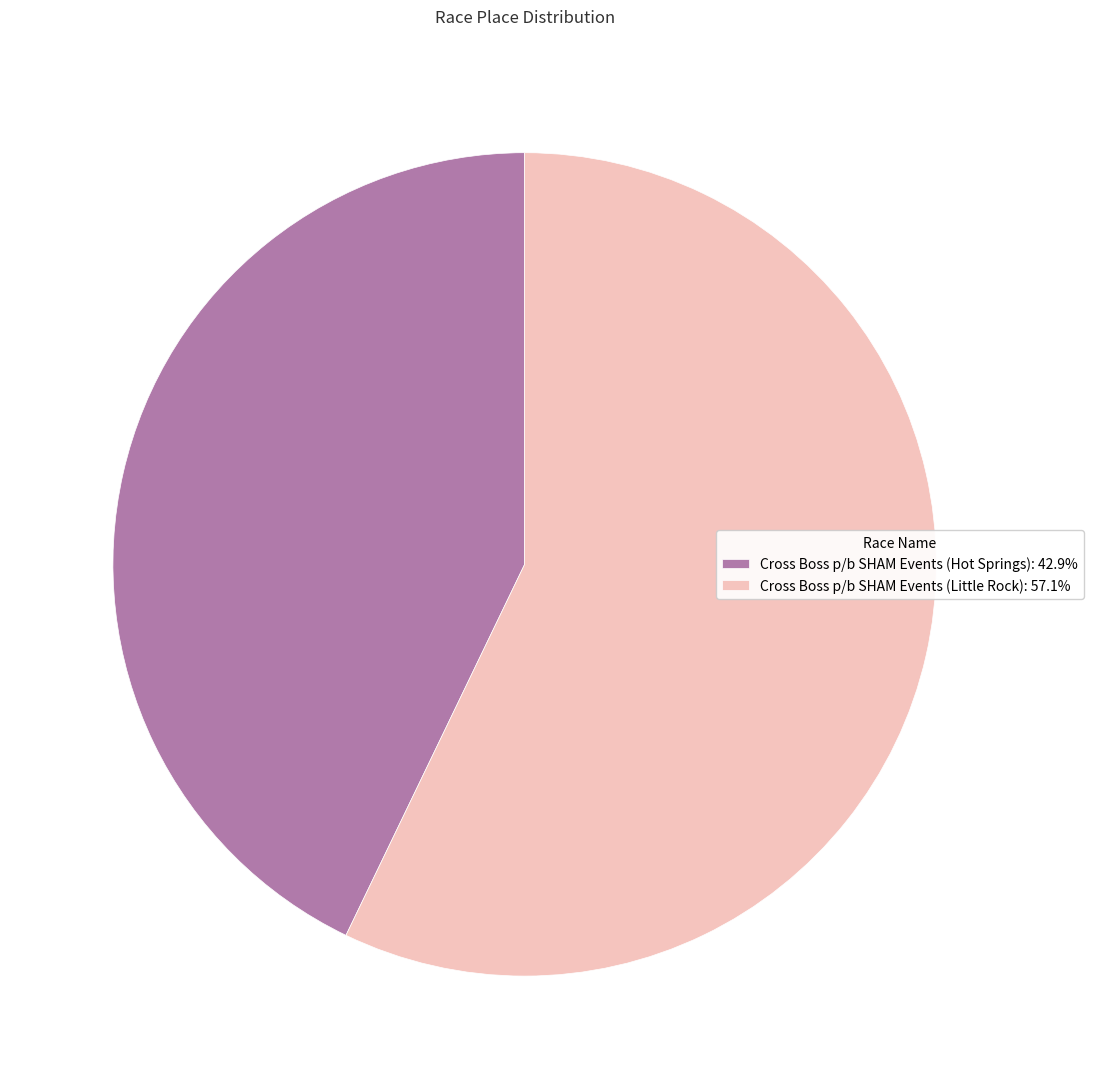

Which slice is the largest?

Cross Boss p/b SHAM Events (Little Rock)